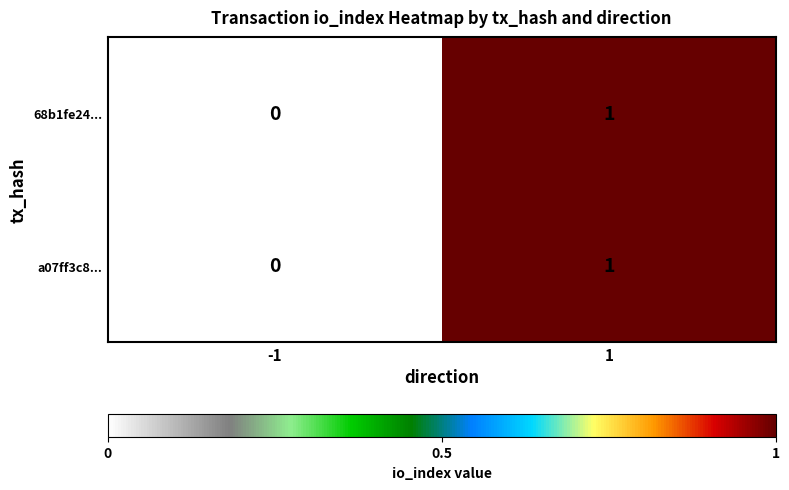

Which category has the highest value across all series?

1